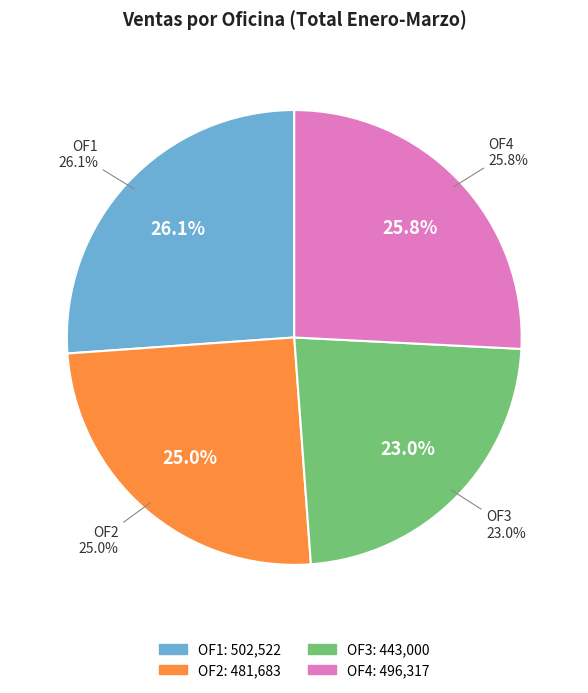

To the nearest percent, what is the average slice percentage?

25%